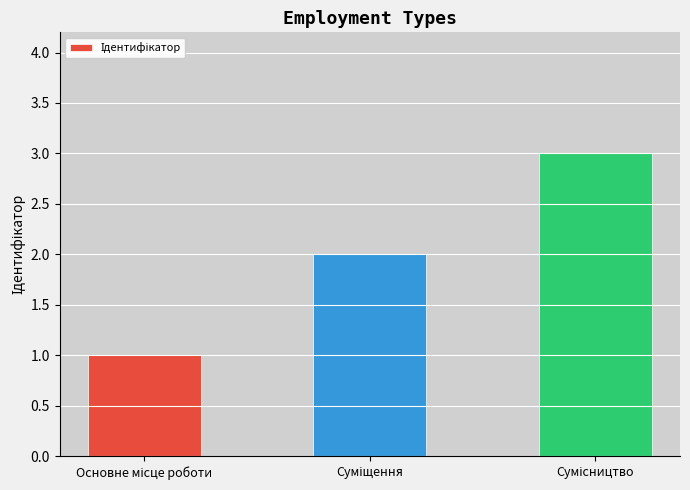

What is the minimum value shown in the chart?

1